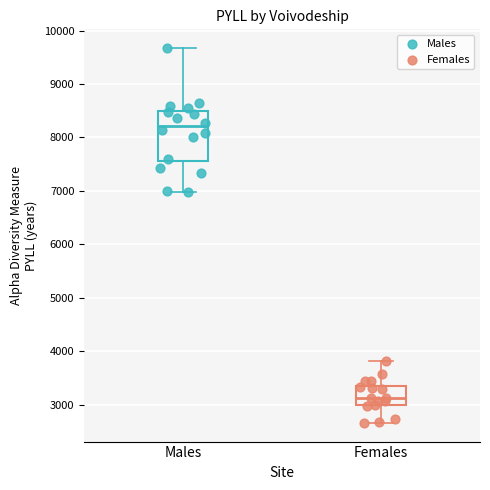

Comparing the boxes themselves (not the whiskers), which one is the tallest?

Males